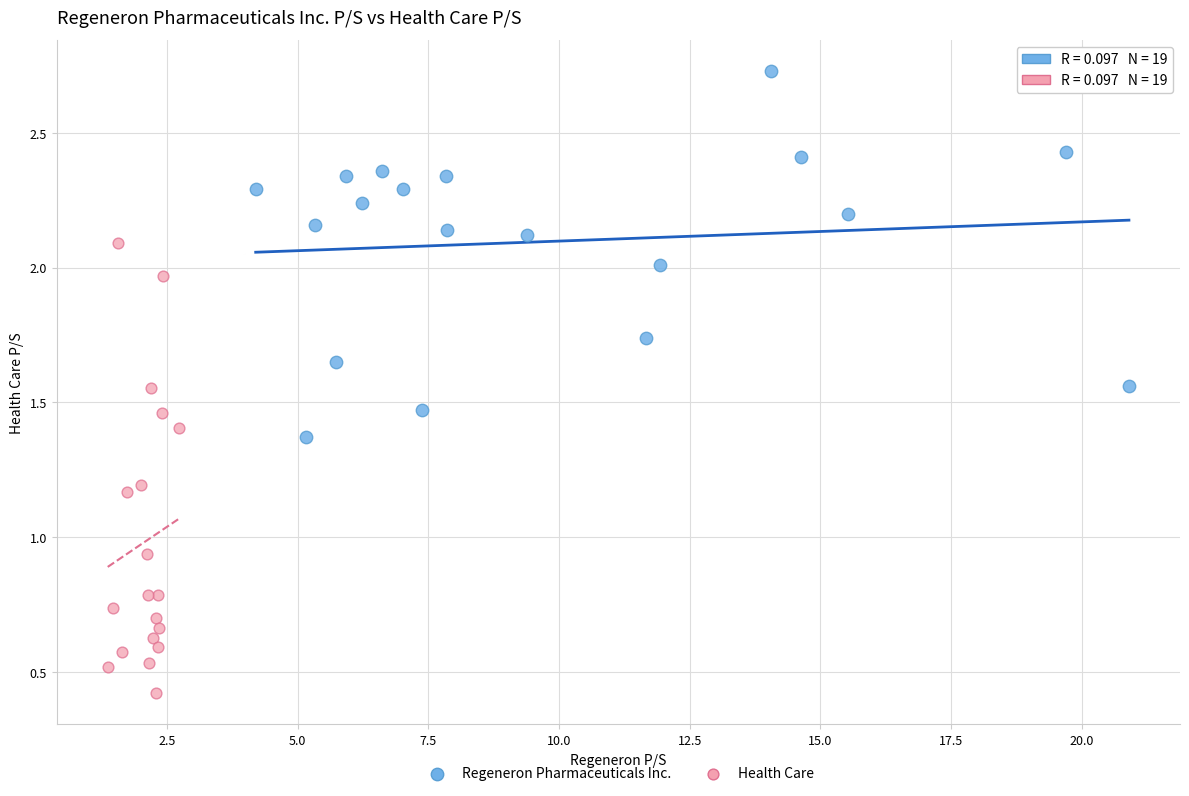

Which series has the widest spread of Y values?

Health Care